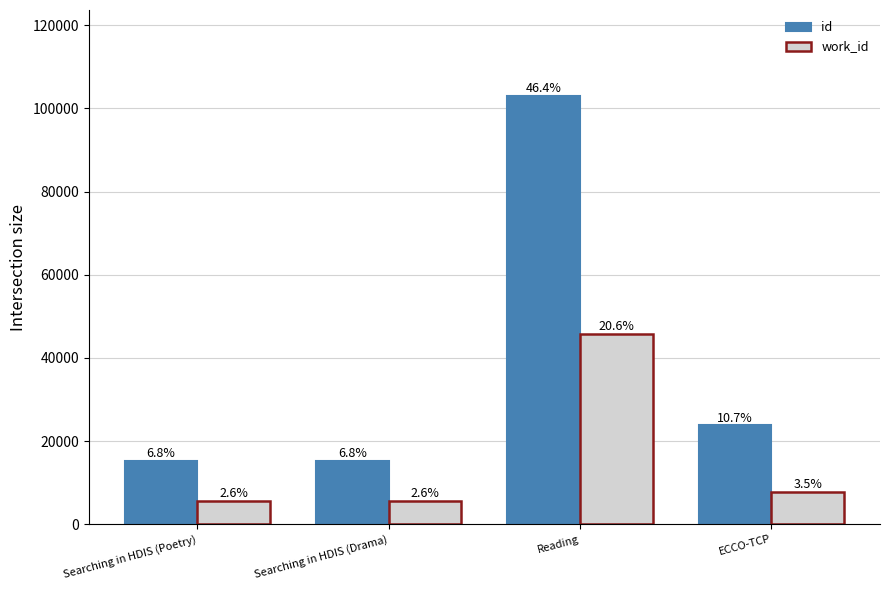

Are the bars horizontal?

No